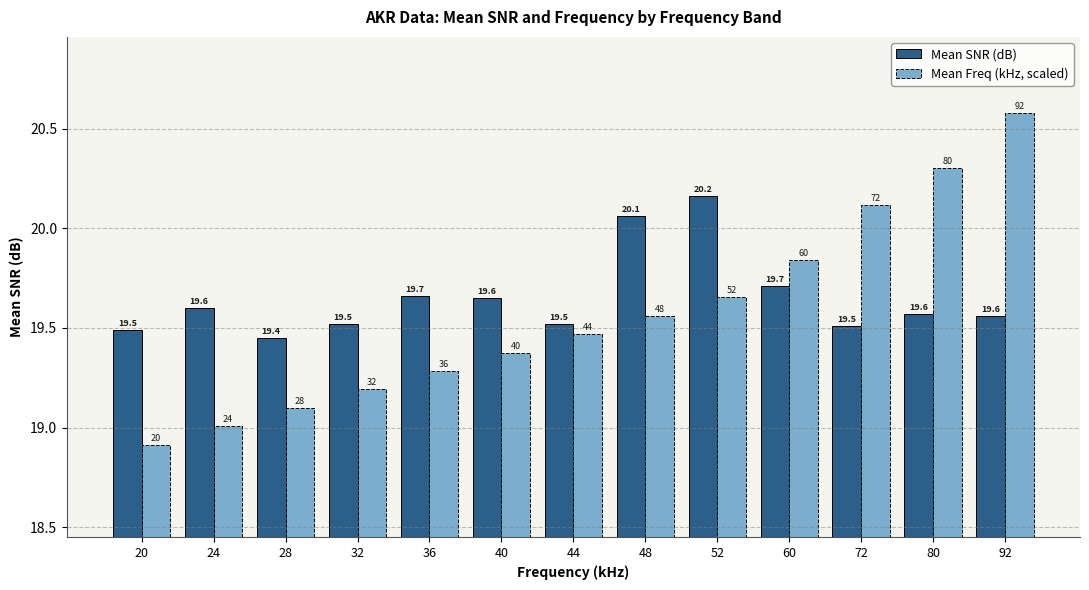

List the series in order of their peak value, lowest first.

Mean SNR (dB), Mean Freq (kHz, scaled)